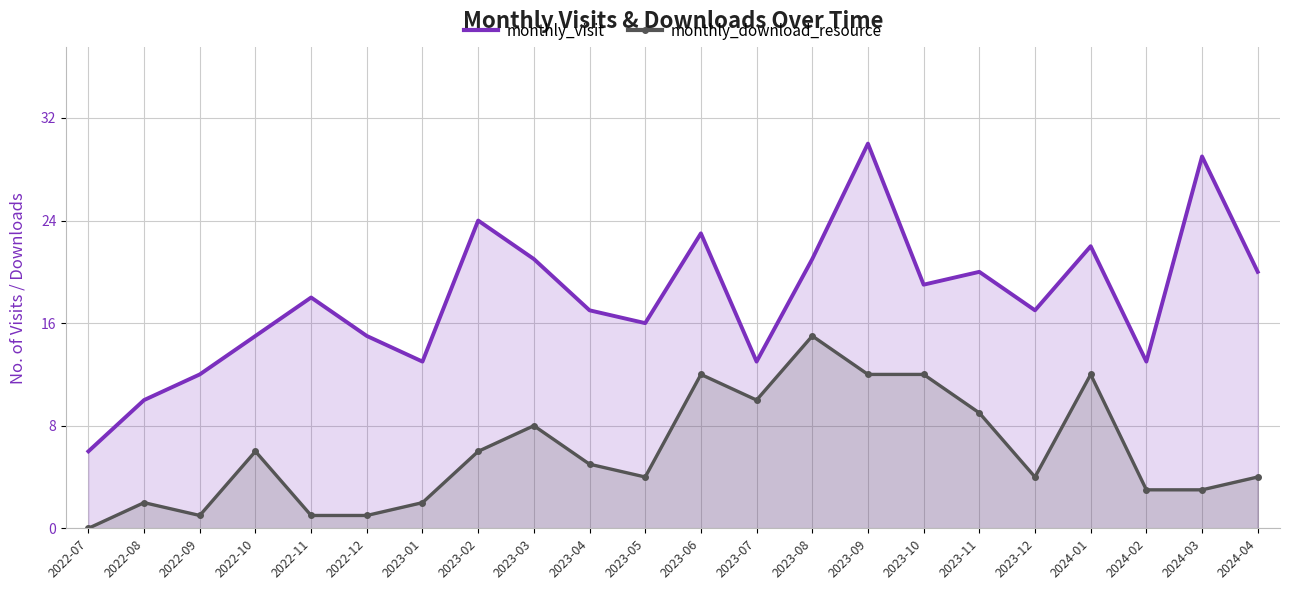

Which category has the lowest value across all series?

2022-07